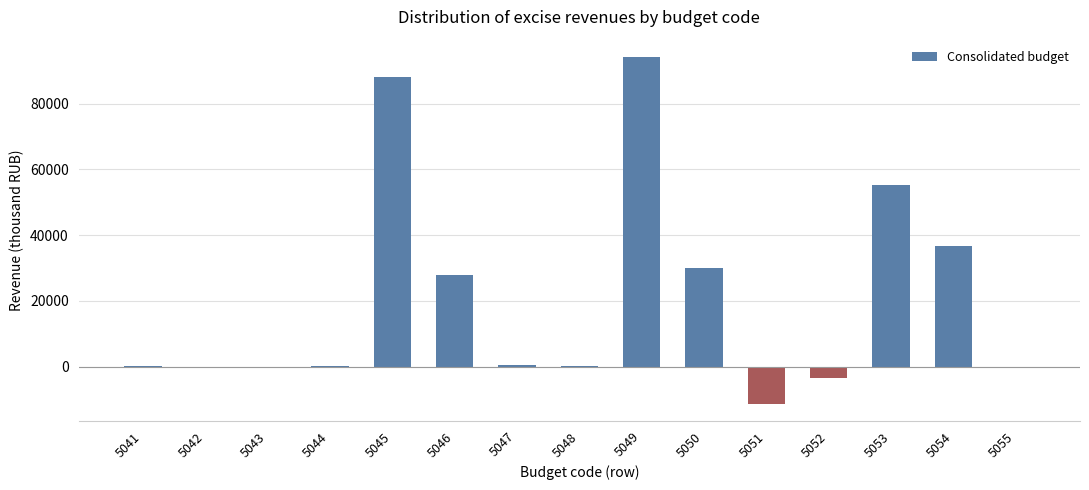

How many distinct data groups are displayed?

1